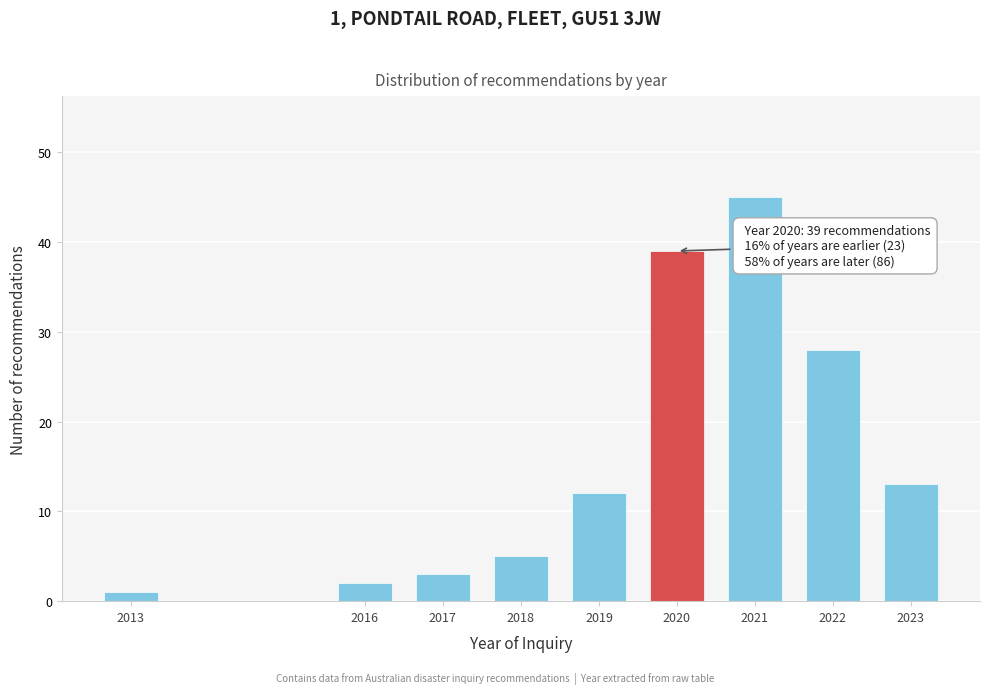

Reading left to right, transcribe all the data shown in this chart.

2013=1	2016=2	2017=3	2018=5	2019=12	2020=39	2021=45	2022=28	2023=13